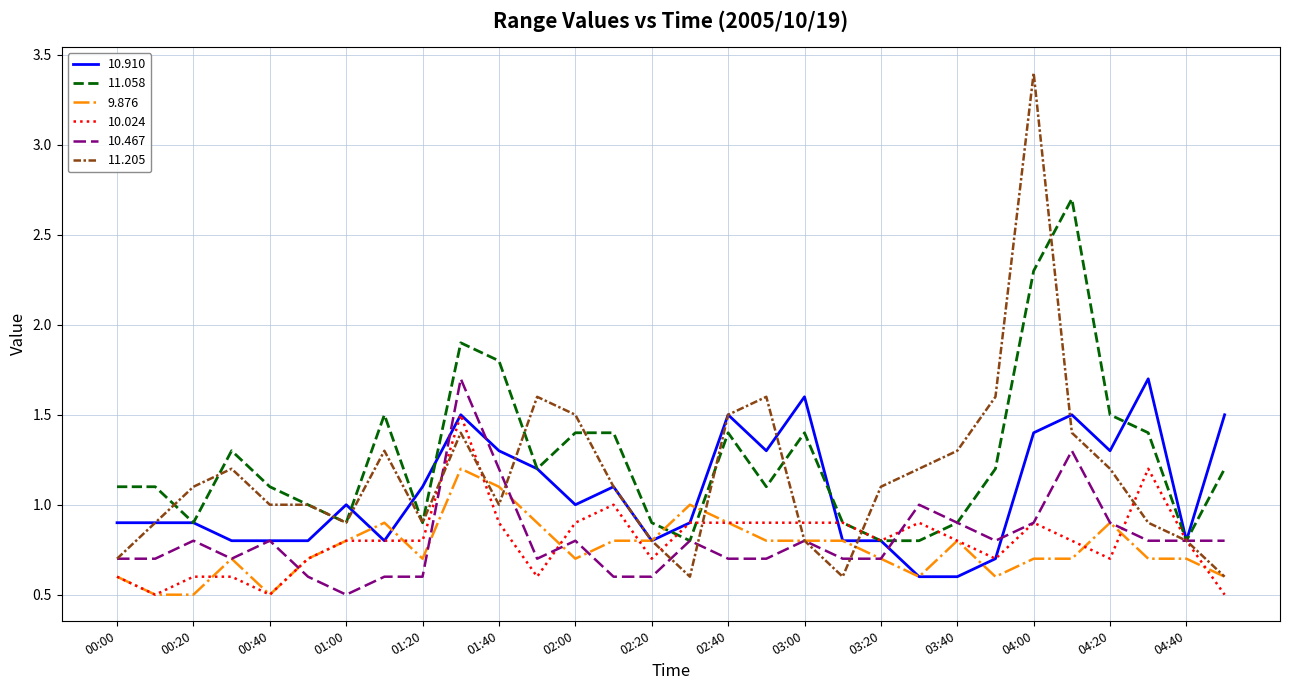

What is the maximum value shown in the chart?

3.4